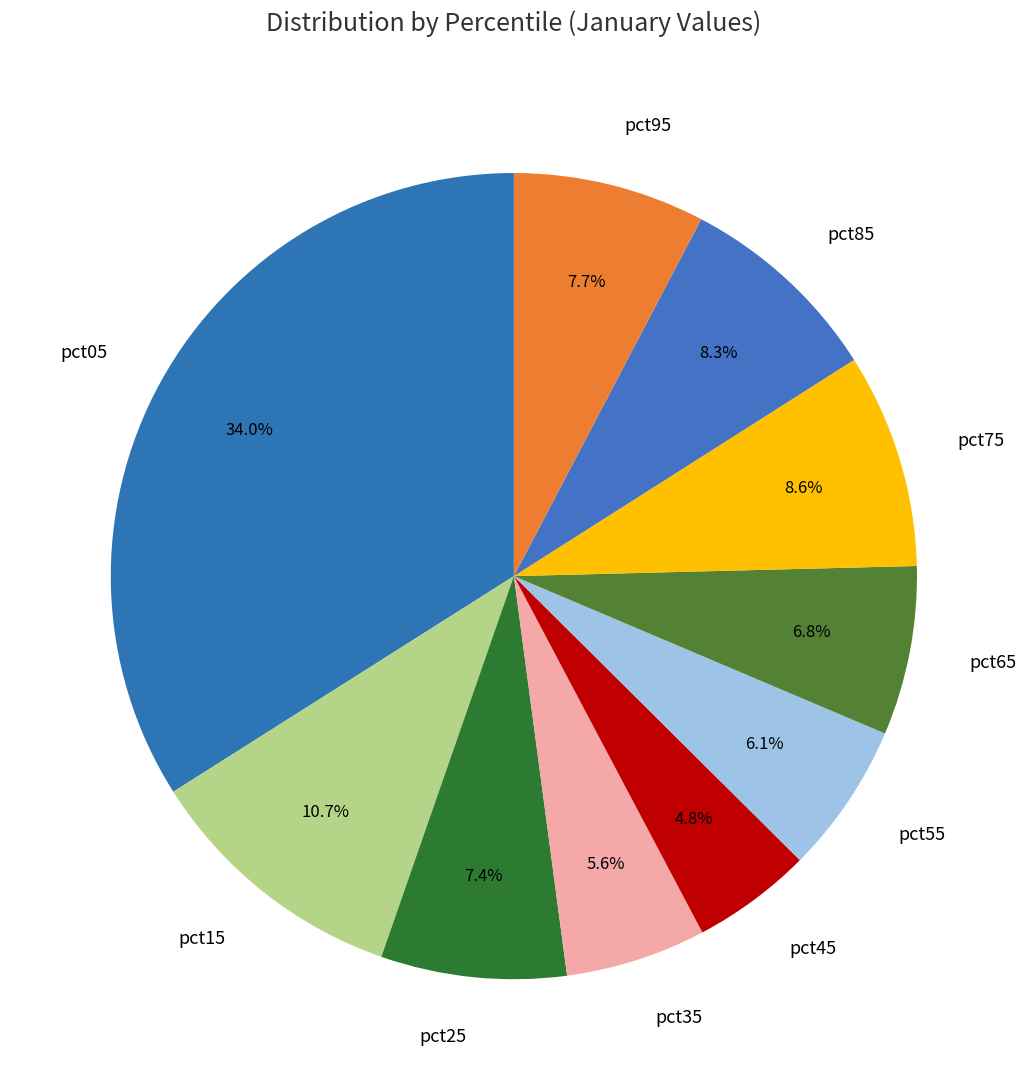

The pct05 slice represents 34% of the pie. True or false?

True